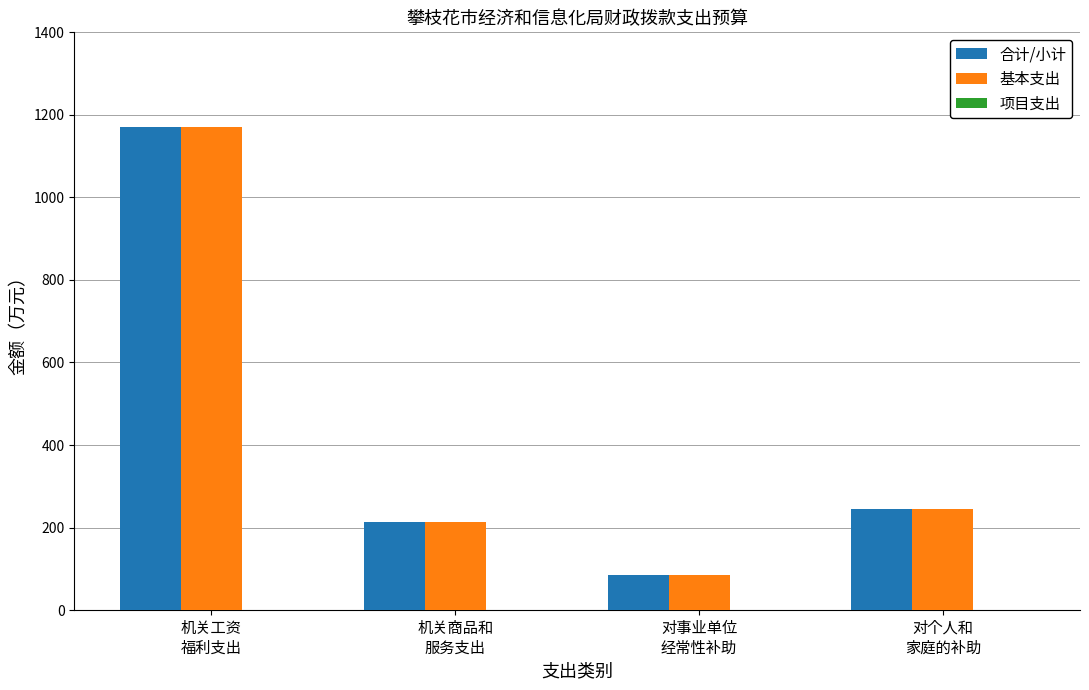

How many bars are there in total?

8